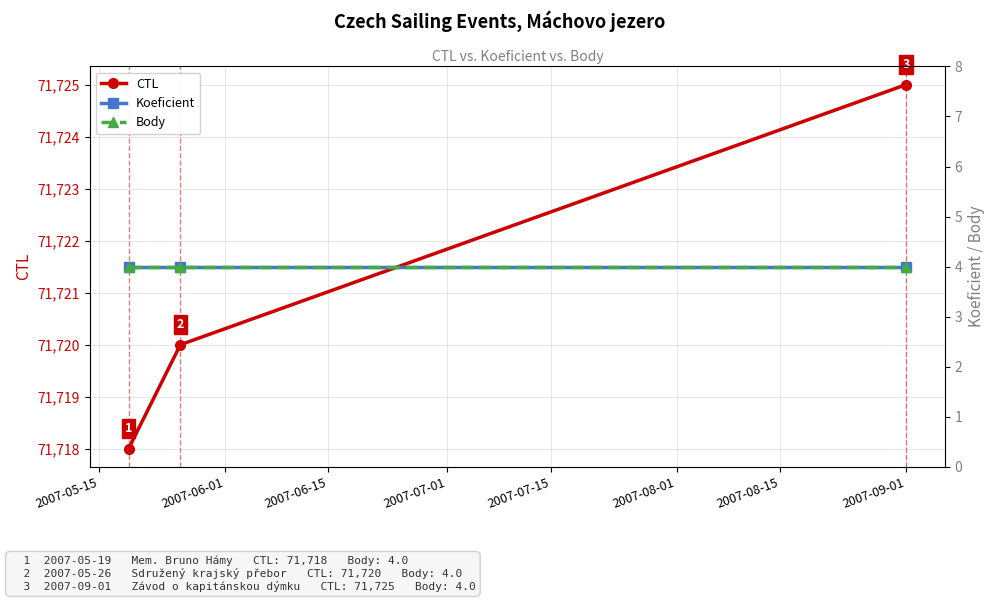

What is the value of the CTL point at the 3rd from the left?

71725